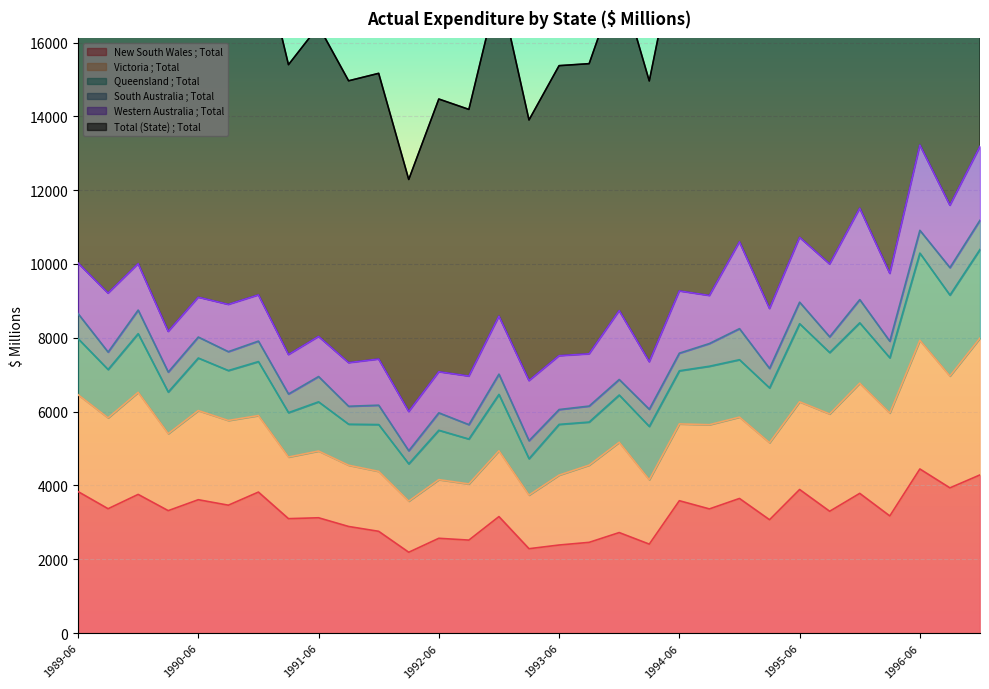

Rank the series at 1995-09 from highest to lowest value.

Total (State) ; Total, New South Wales ; Total, Victoria ; Total, Western Australia ; Total, Queensland ; Total, South Australia ; Total